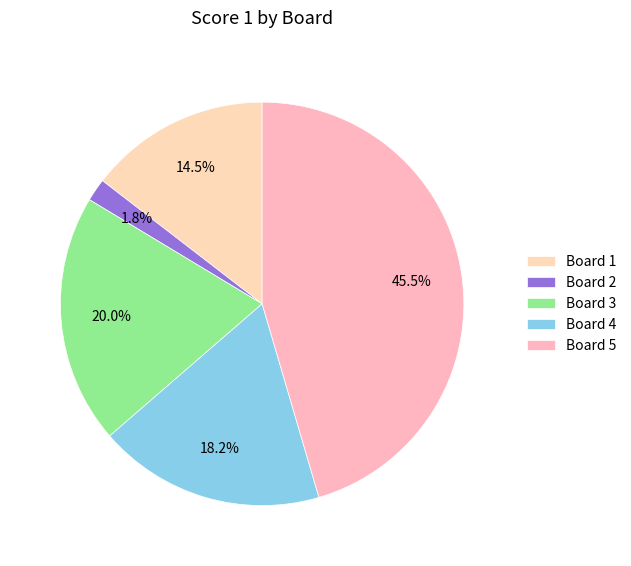

To the nearest percent, what is the difference between the largest and smallest slice percentages?

44%